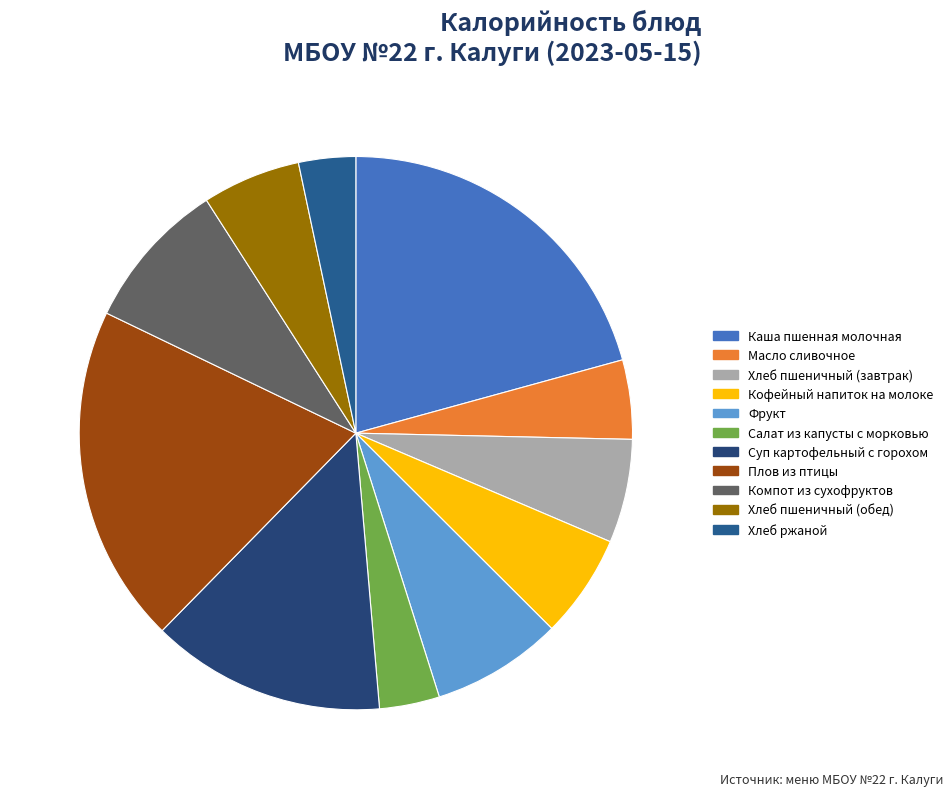

Does Компот из сухофруктов account for over 50% of the chart?

No